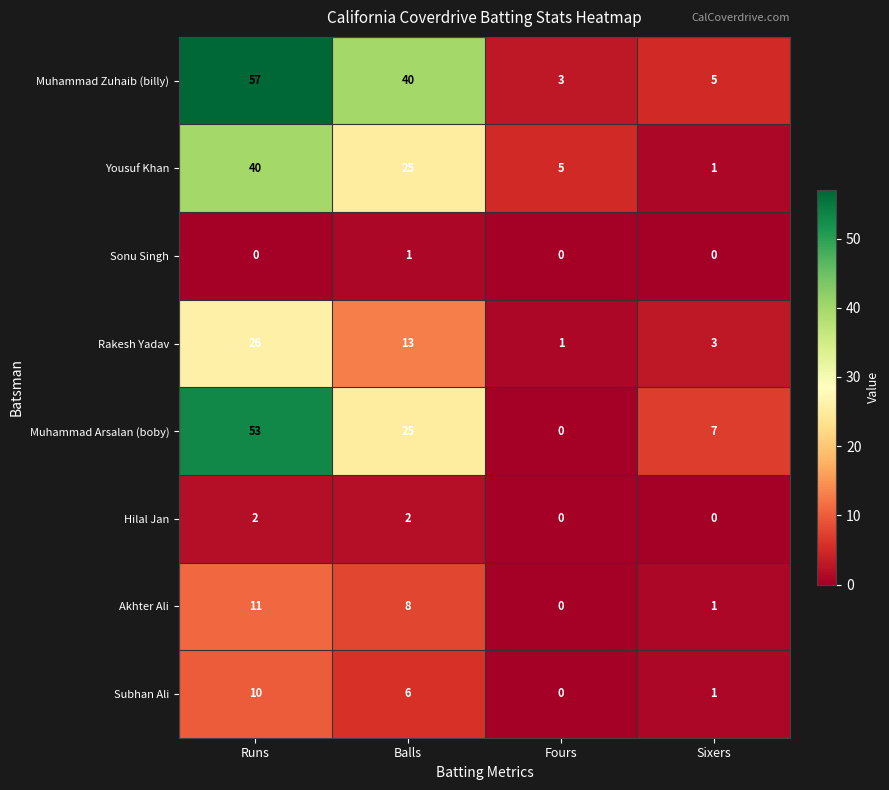

What is the difference between the maximum and minimum values in the Rakesh Yadav series?

25